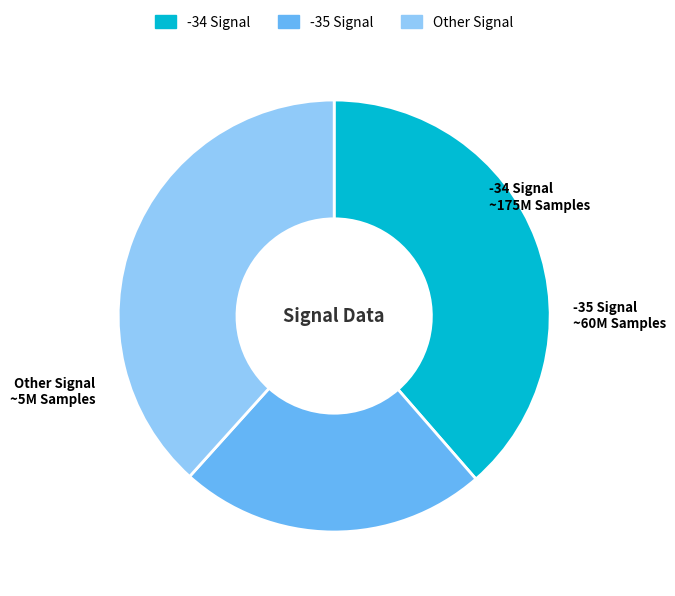

Is there a majority slice in this chart?

No